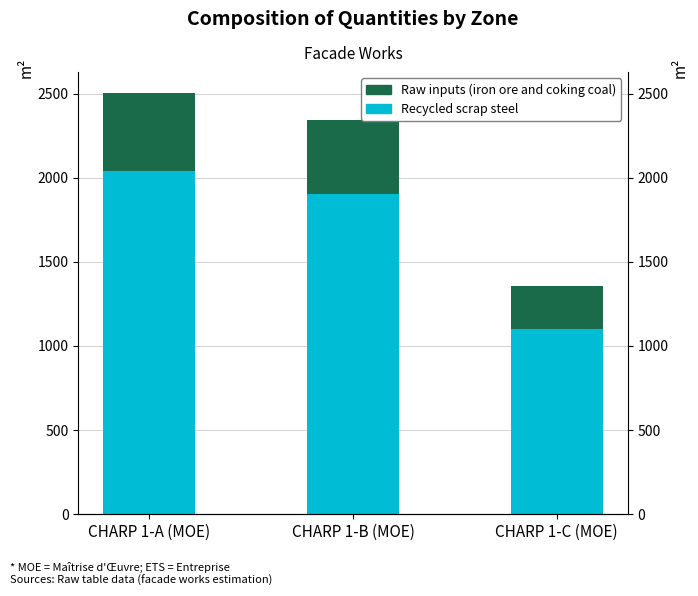

What is the difference between the highest and lowest values at CHARP 1-C (MOE)?

847